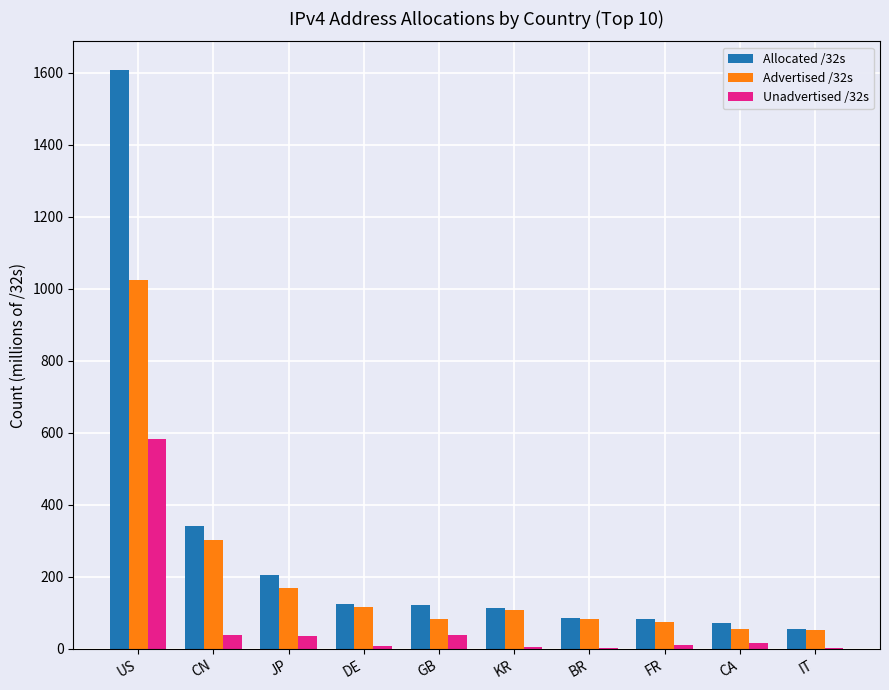

How many series are shown in this chart?

3